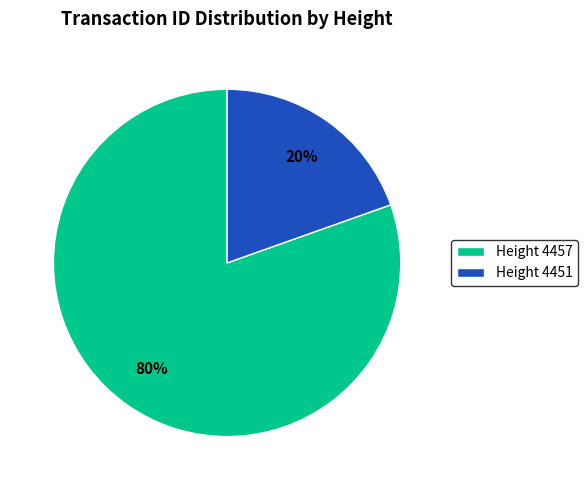

Which slice is the smallest?

Height 4451